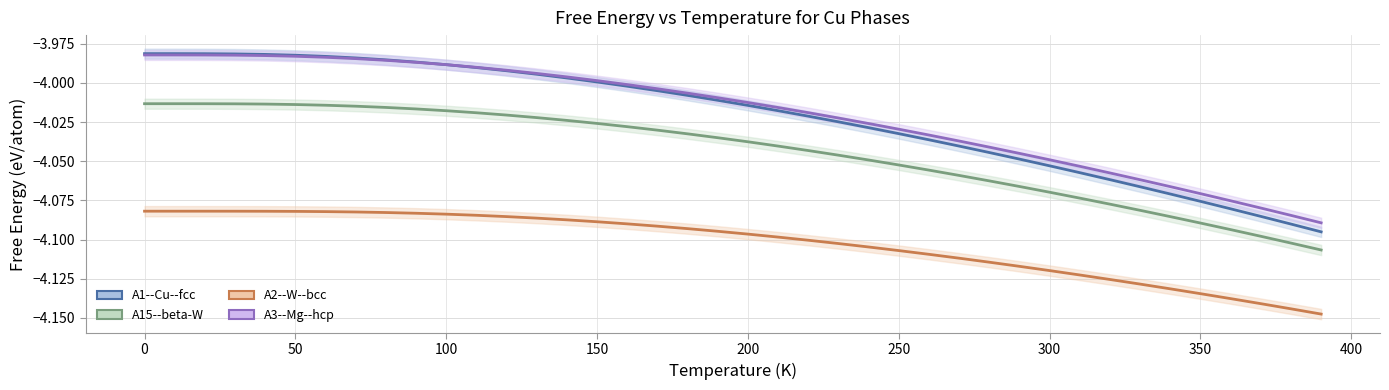

List the series in order of their peak value, highest first.

A1--Cu--fcc, A3--Mg--hcp, A15--beta-W, A2--W--bcc